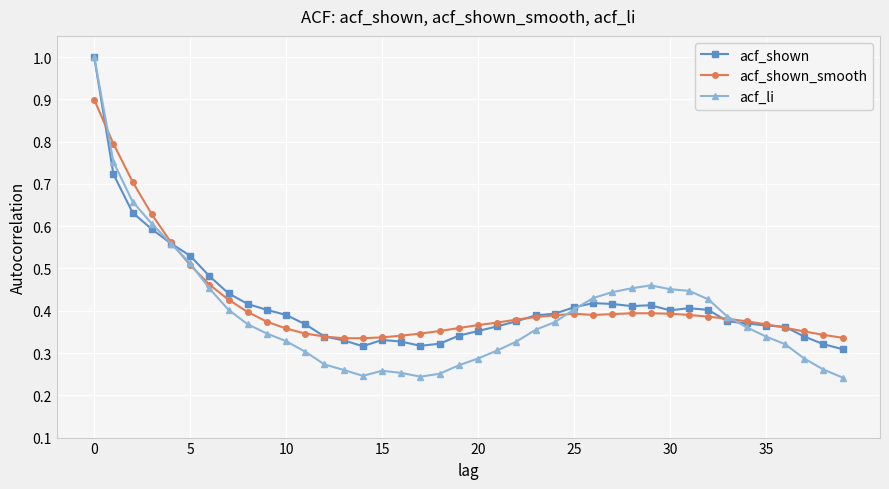

At how many categories does at least one series exceed 0?

40